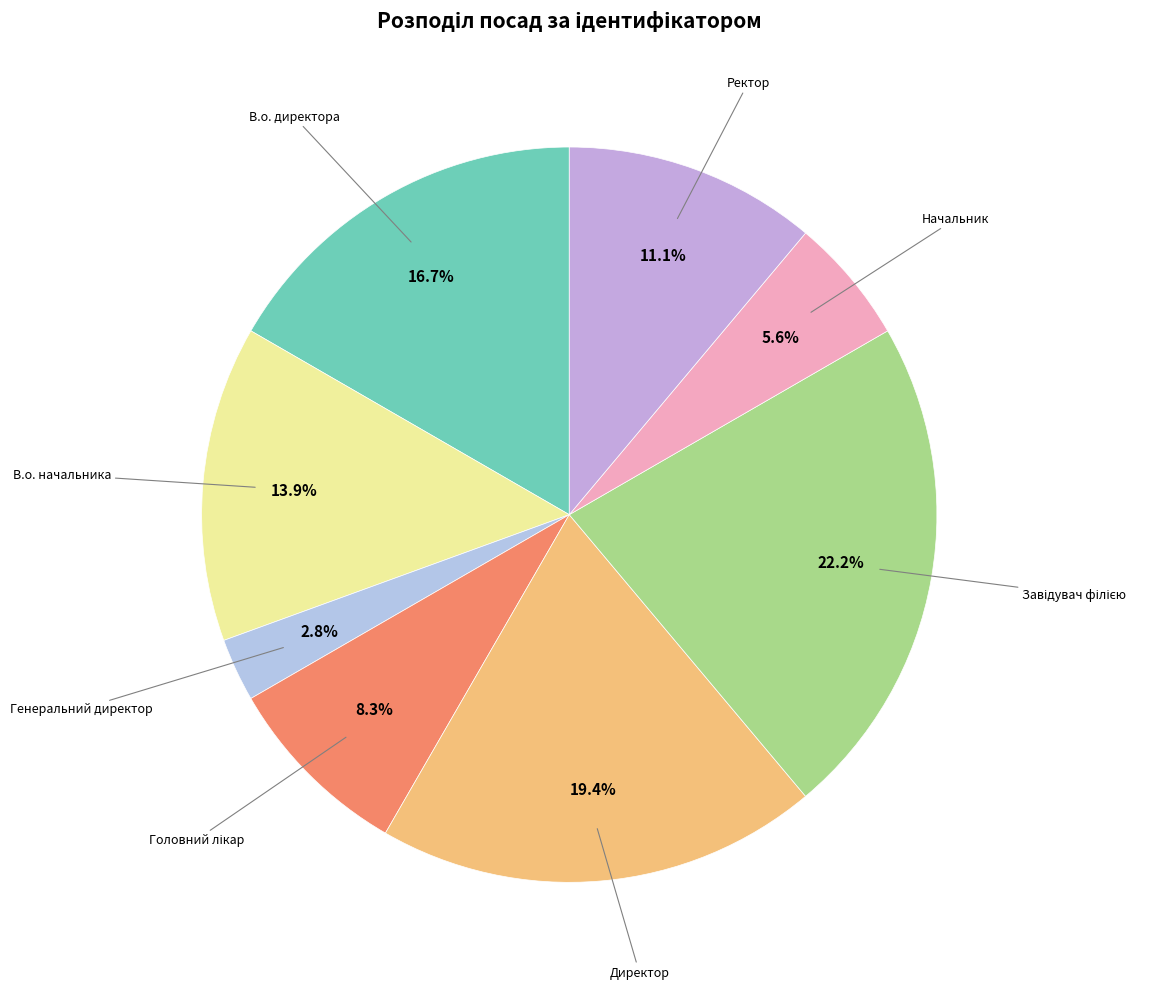

How many slices are in this pie chart?

8